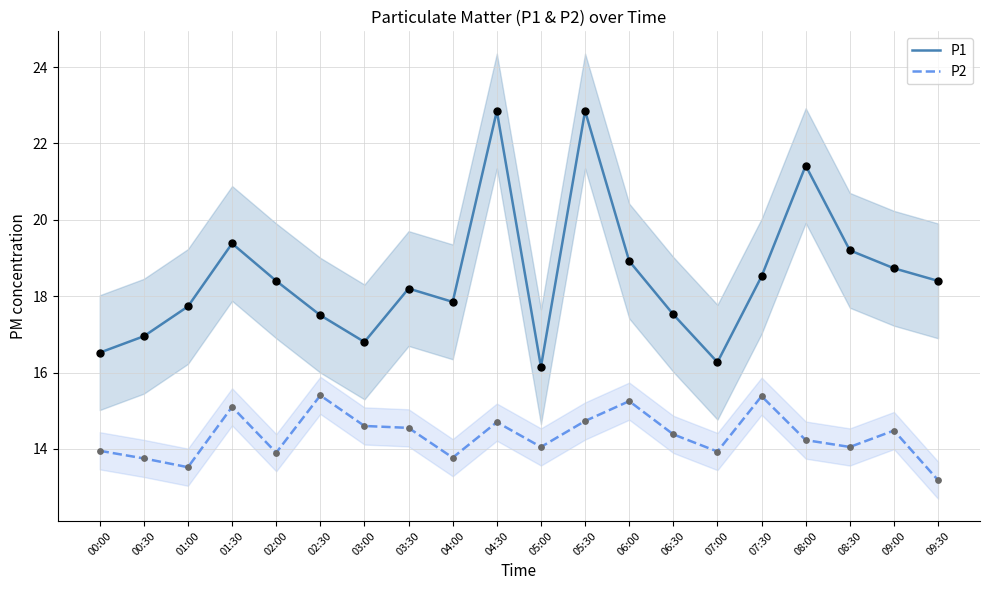

Which series reaches the minimum Y coordinate?

P2